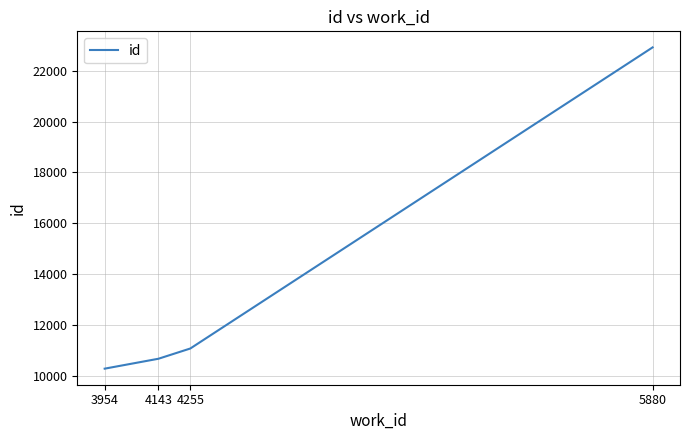

Rank the categories by value from highest to lowest.

5880, 4255, 4143, 3954